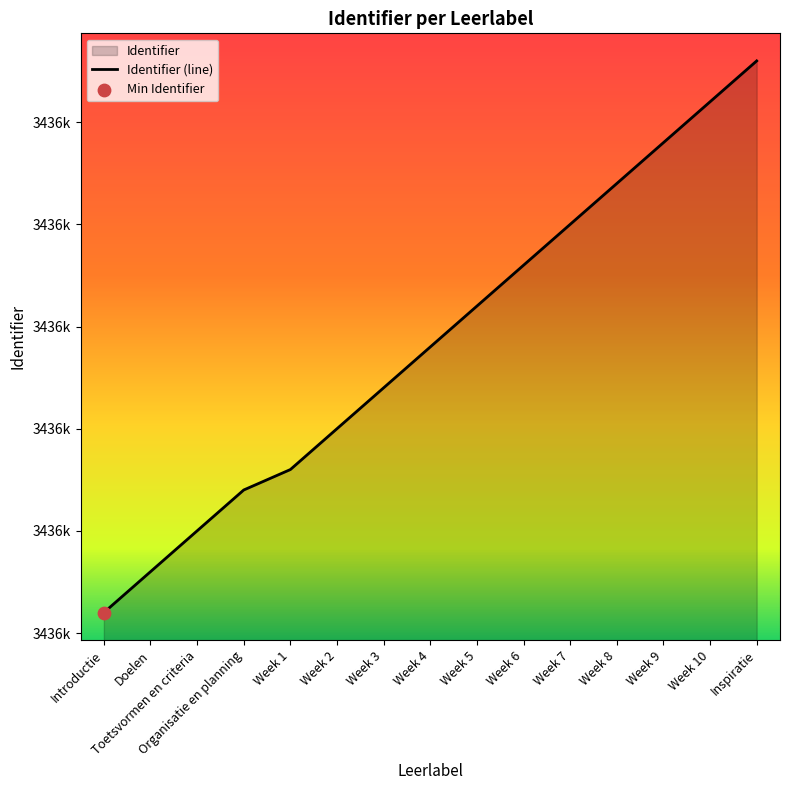

Between Week 2 and Introductie, which is larger?

Week 2